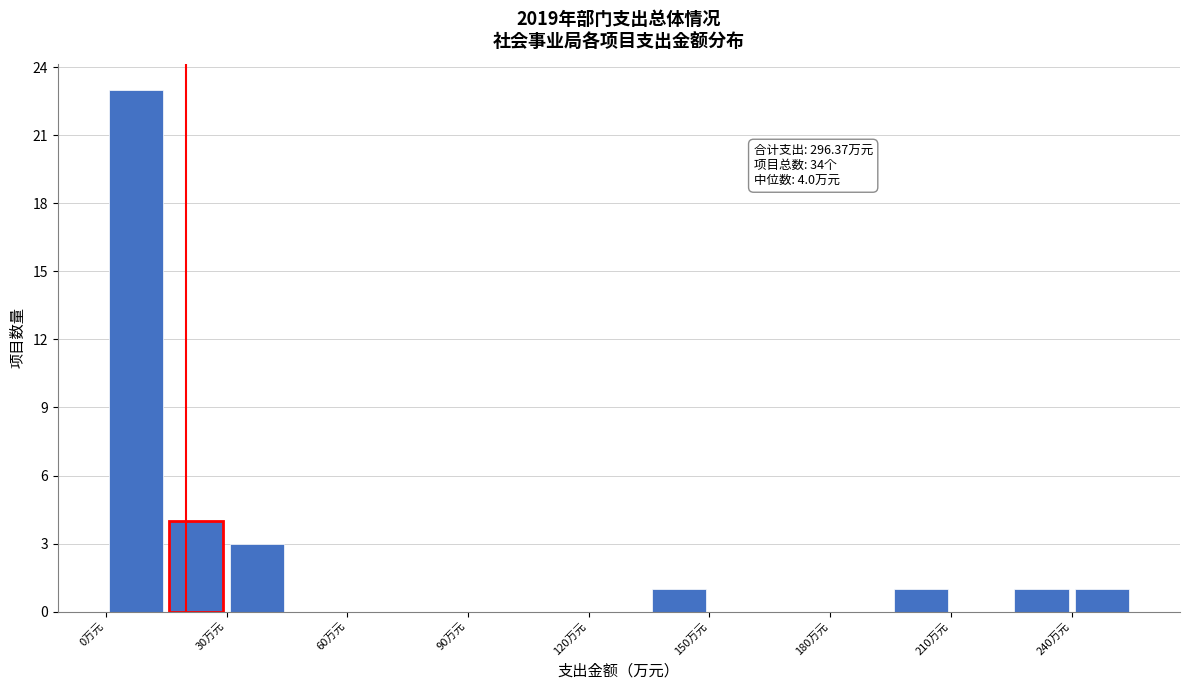

Read against the x-axis, roughly where is the centre of the tallest bar?

10